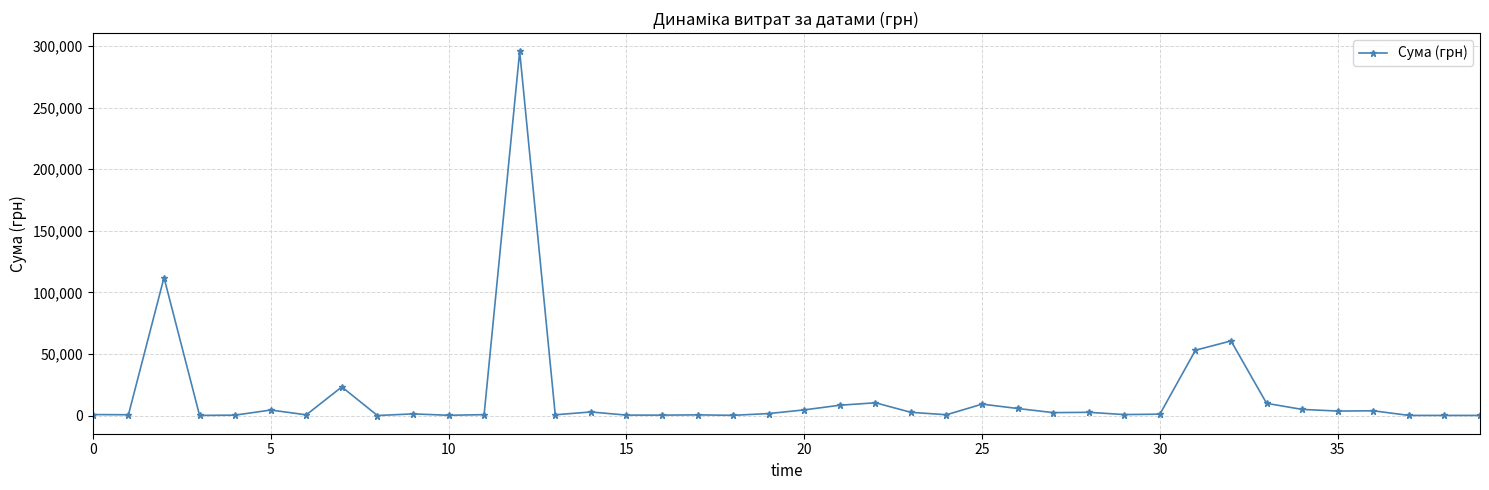

True or false: the data has more than 1 interior local peaks.

True